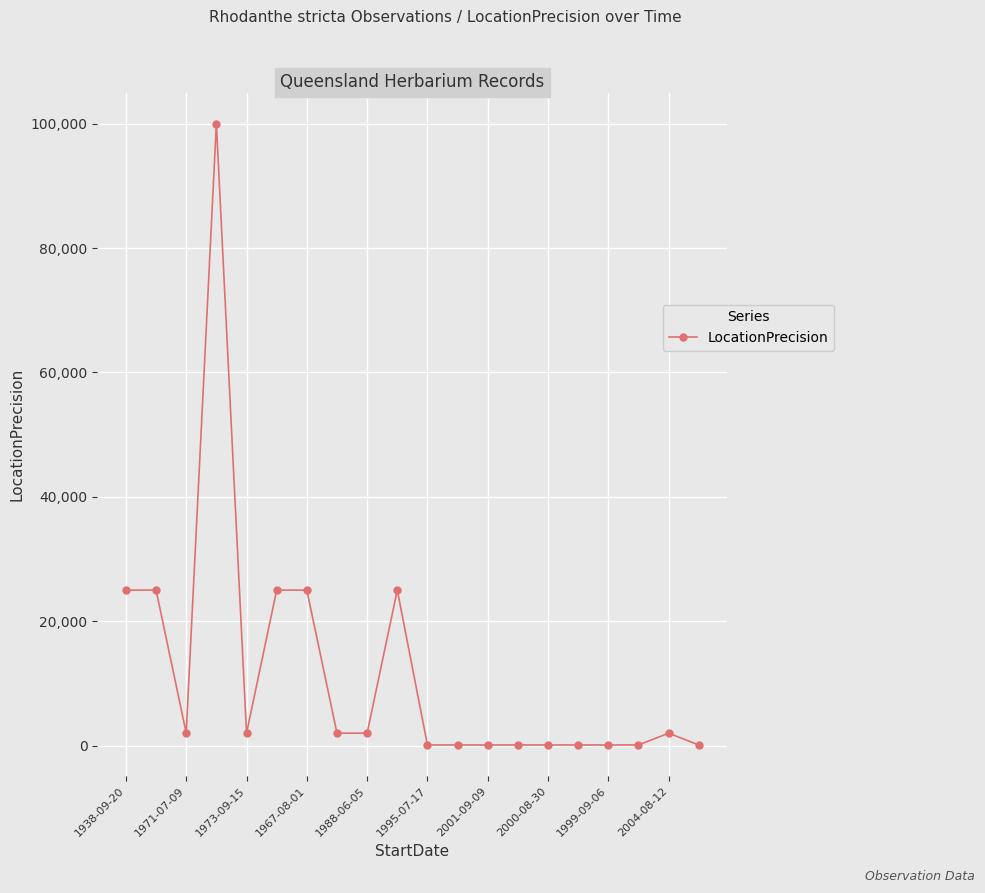

What is the difference between the maximum and minimum values?

99900